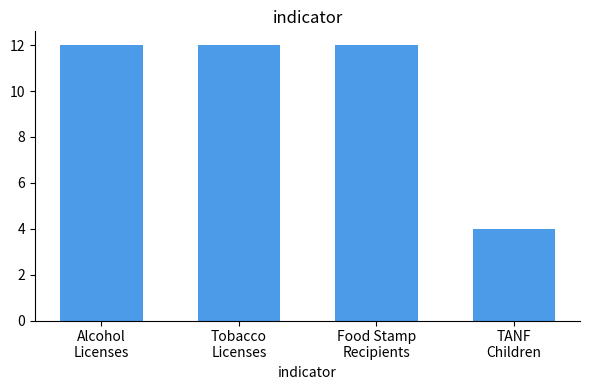

Are the bars grouped side by side (vs. stacked)?

No